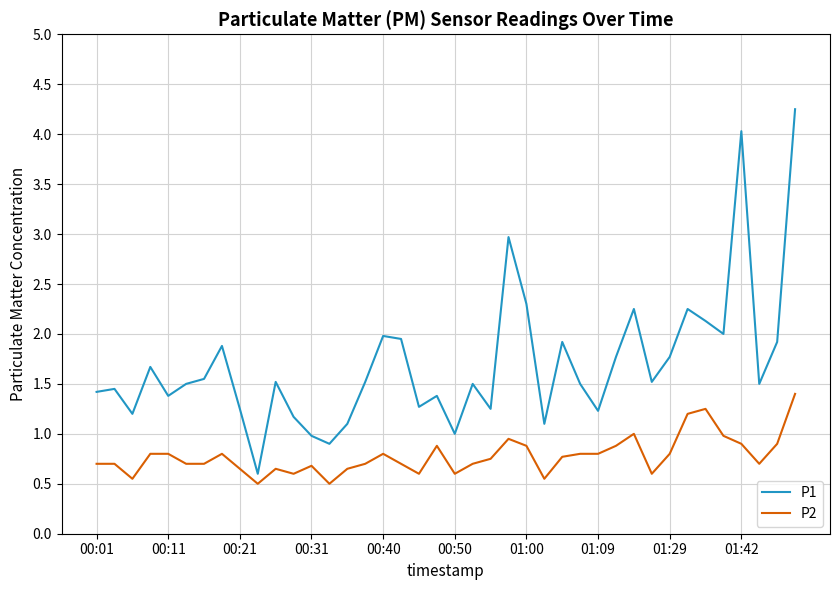

Which series has the largest total across all categories?

P1